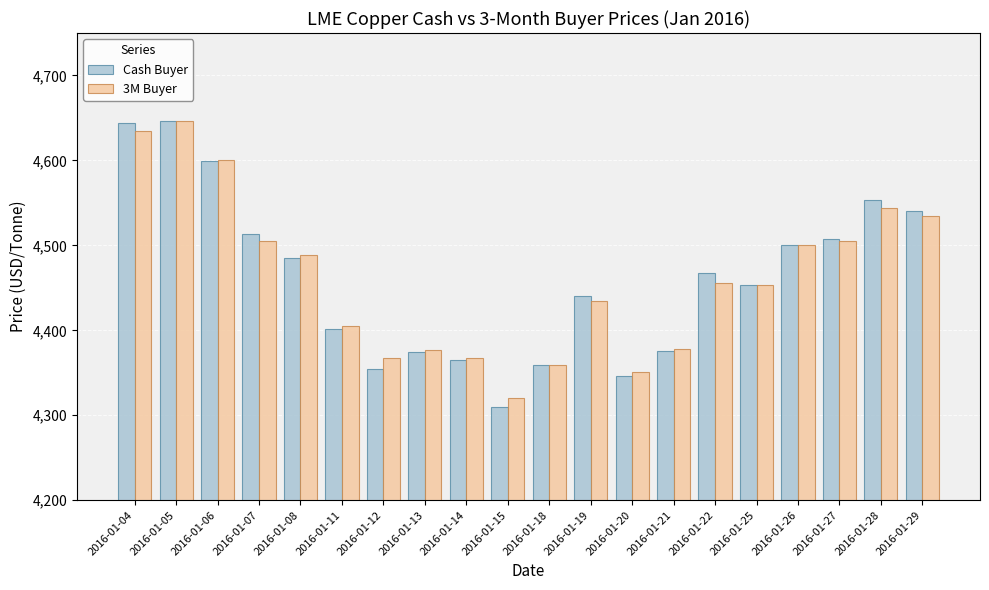

Does the chart contain stacked bars?

No